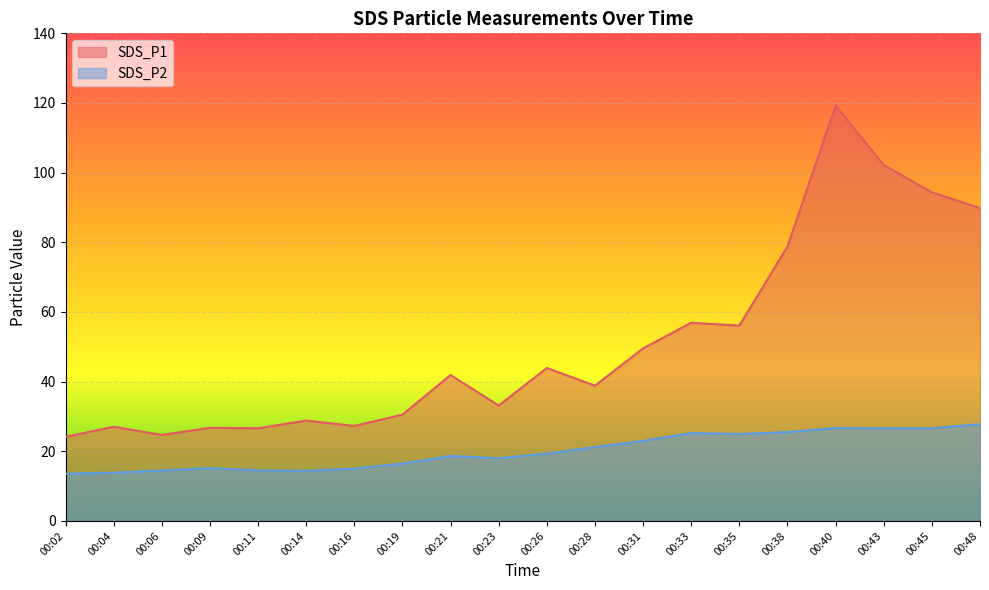

At 00:40, list the series in order from largest to smallest.

SDS_P1, SDS_P2